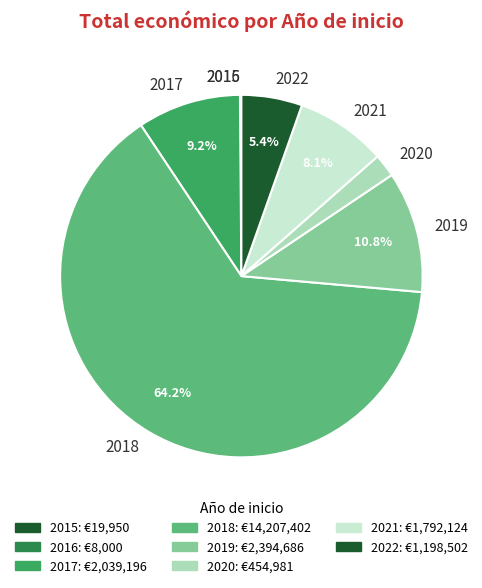

Which slice is the largest?

2018